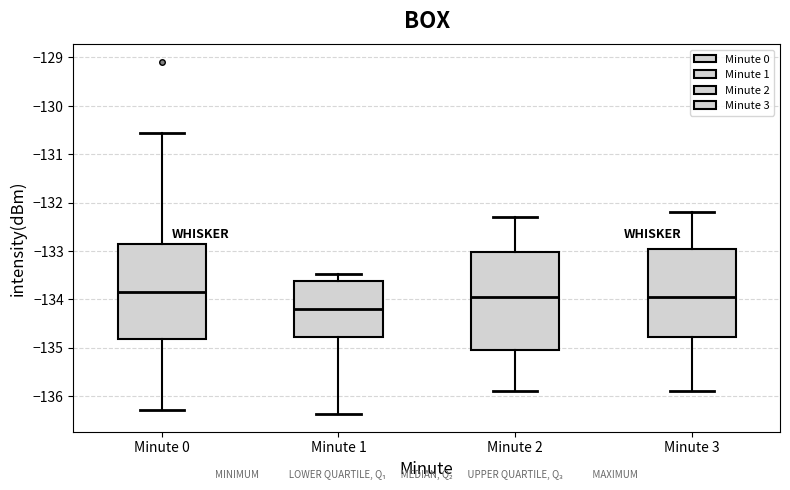

Reading left to right, read every box against the y-axis: the position of its median line, the range the box covers, and the ends of its whiskers. The values are not printed on the chart, so give them approximately, as read against the axis.

Minute 0: median -133.8, box -134.8 to -132.8, whiskers -136.3 to -130.6
Minute 1: median -134.2, box -134.8 to -133.6, whiskers -136.4 to -133.5
Minute 2: median -133.9, box -135.0 to -133.0, whiskers -135.9 to -132.3
Minute 3: median -133.9, box -134.8 to -132.9, whiskers -135.9 to -132.2